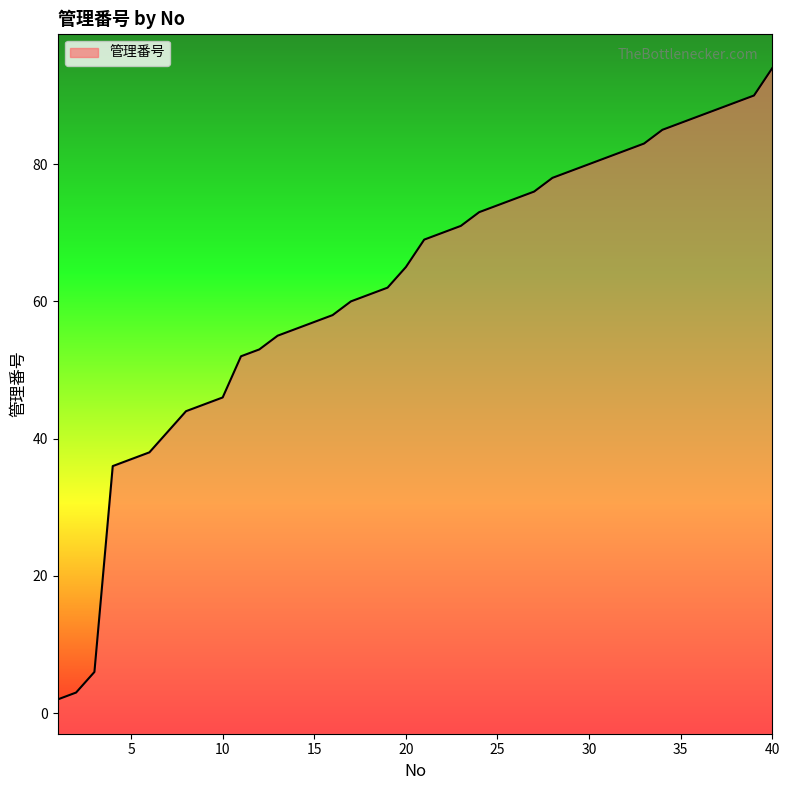

Which has a higher value, 14 or 33?

33